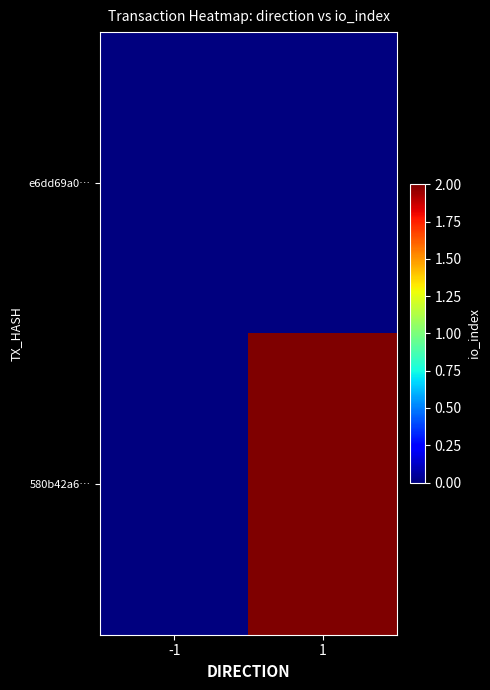

Reading left to right, list all the values displayed in this chart.

e6dd69a0…: -1=0	1=0
580b42a6…: -1=0	1=2